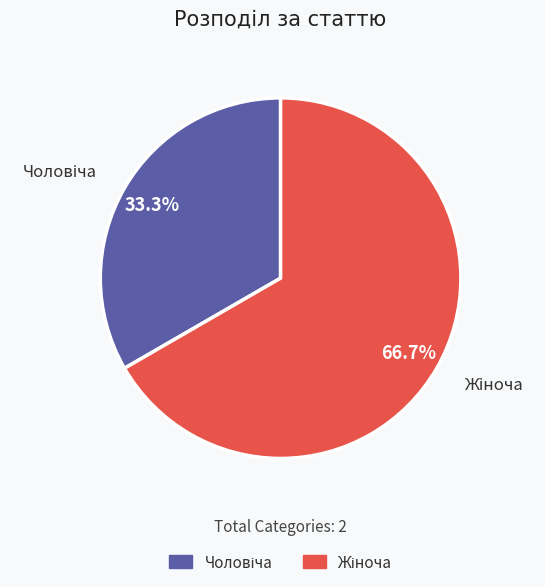

Is there any slice that represents more than half of the pie?

Yes